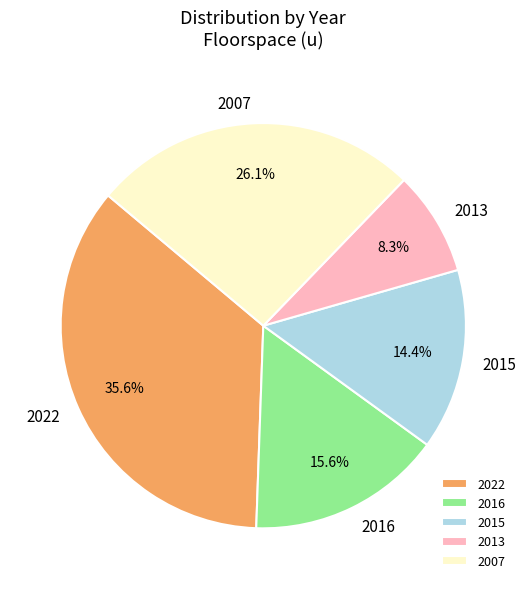

Which has a higher value, 2015 or 2022?

2022